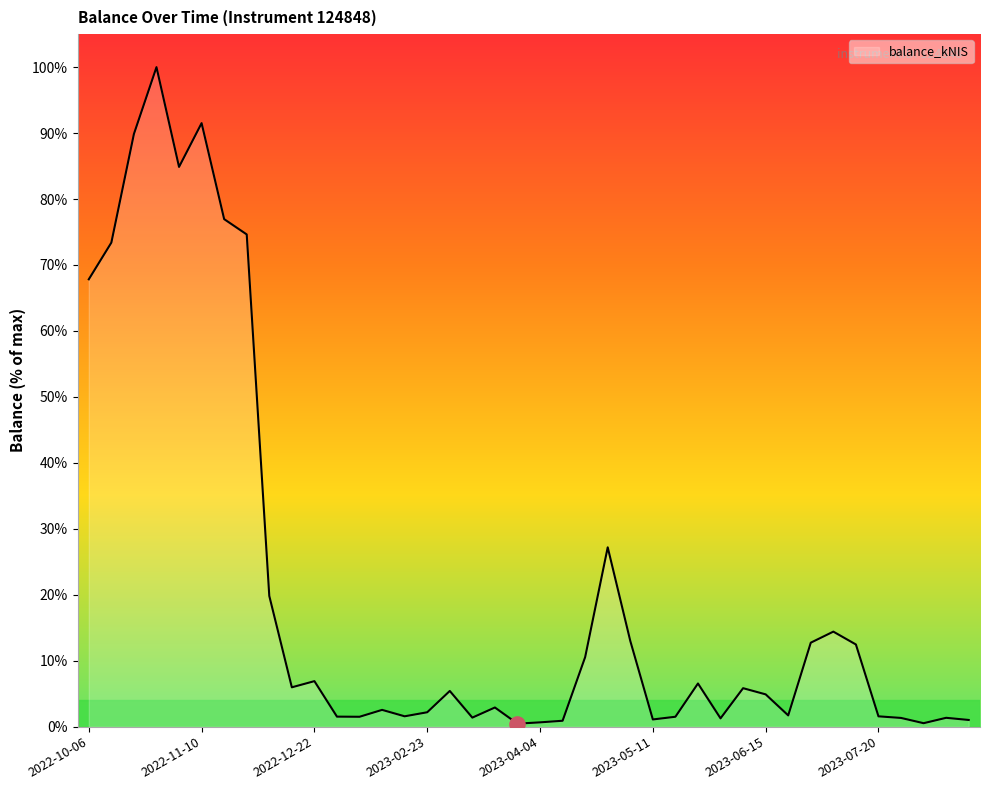

What is the difference between the maximum and minimum values?

99.5